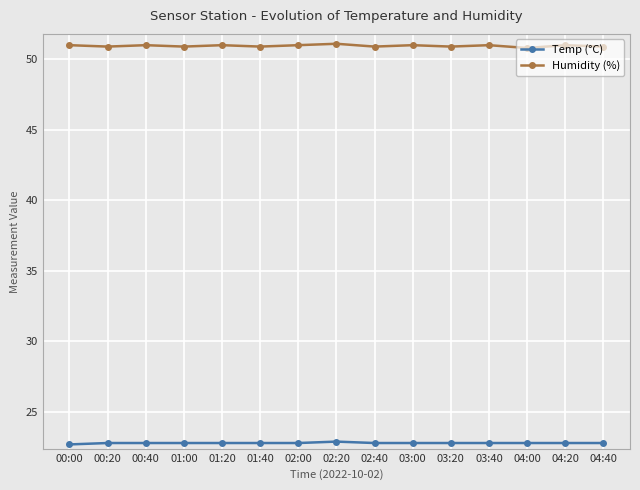

What is the value of the Humidity (%) point at the 6th from the left?

50.9